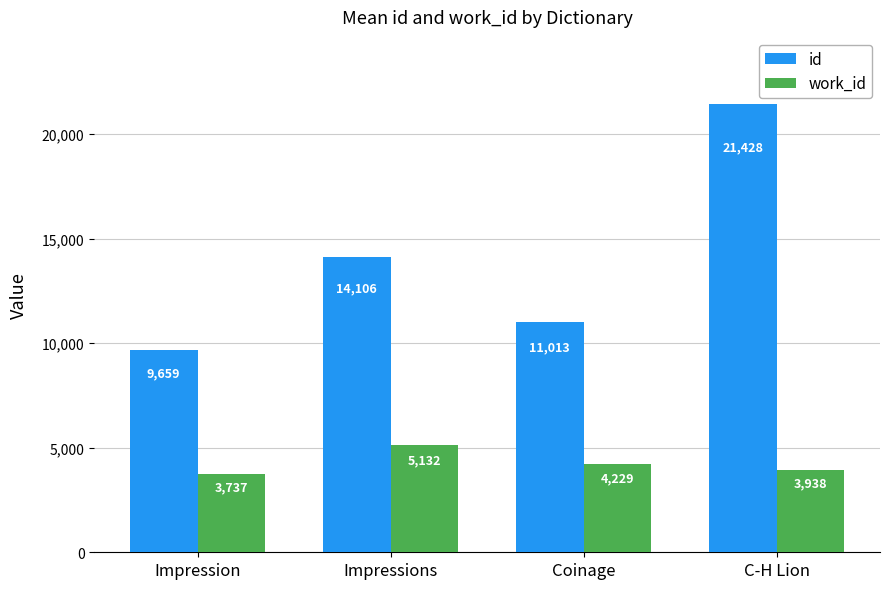

Count the id values in the range 11013 to 21428.

3